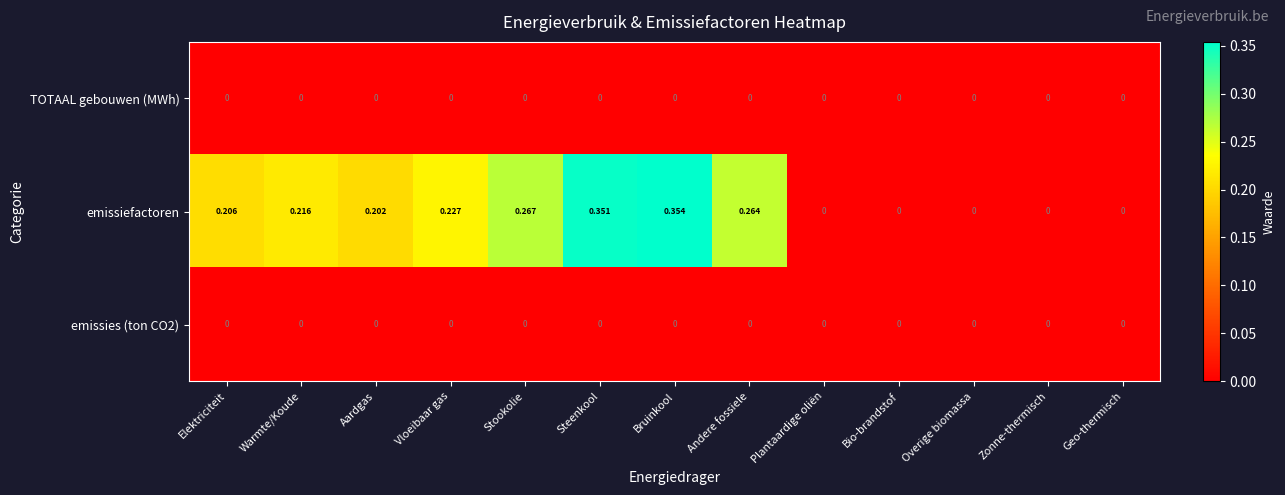

Which series changed the most between Aardgas and Geo-thermisch?

emissiefactoren